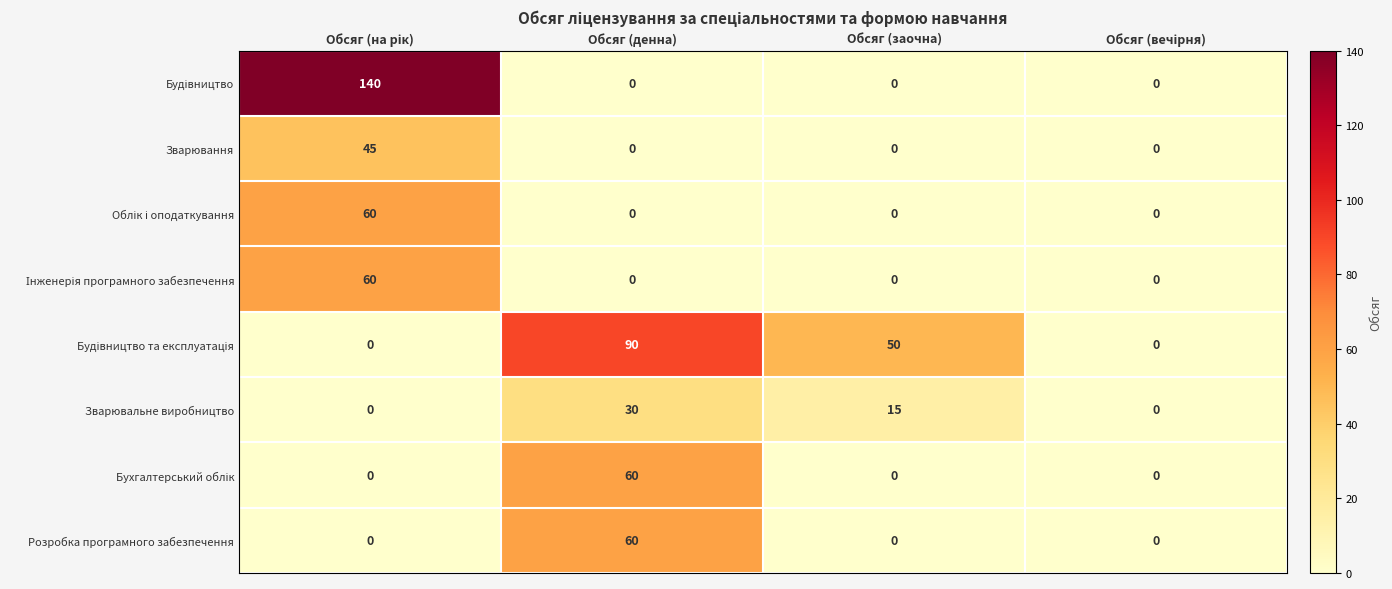

What is the difference between the maximum and minimum values in the Розробка програмного забезпечення series?

60